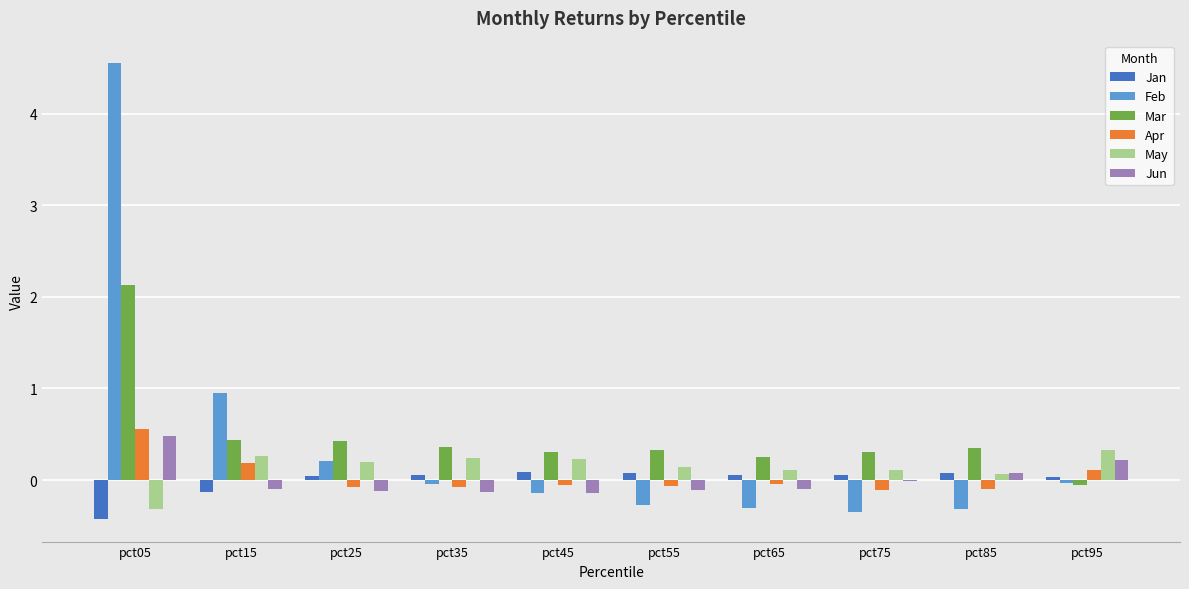

How many values in the Apr series exceed 0?

3